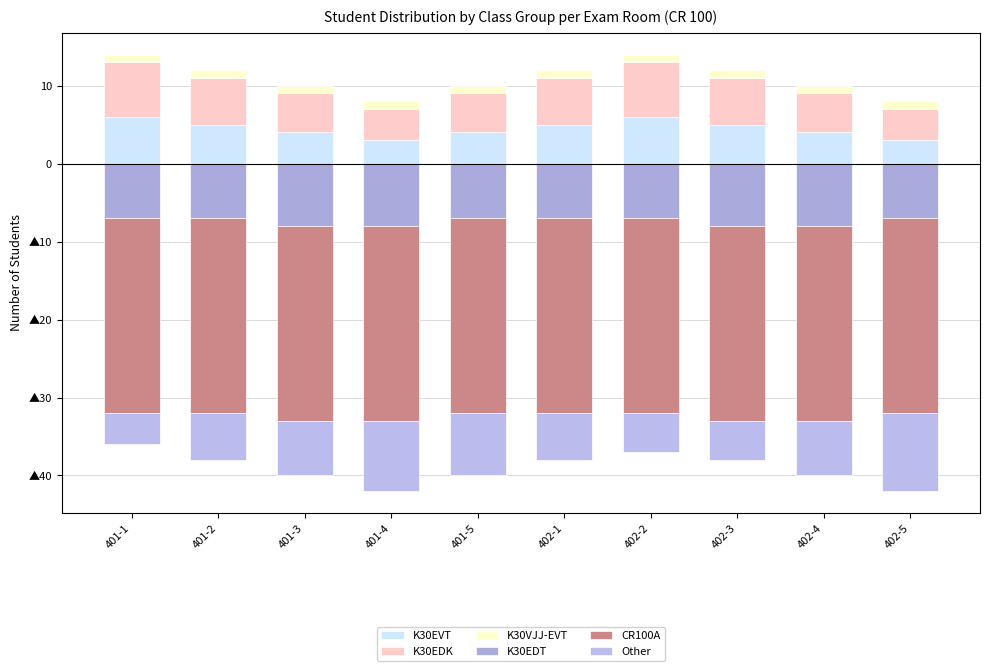

What is the label of the 5th bar from the right?

402-1